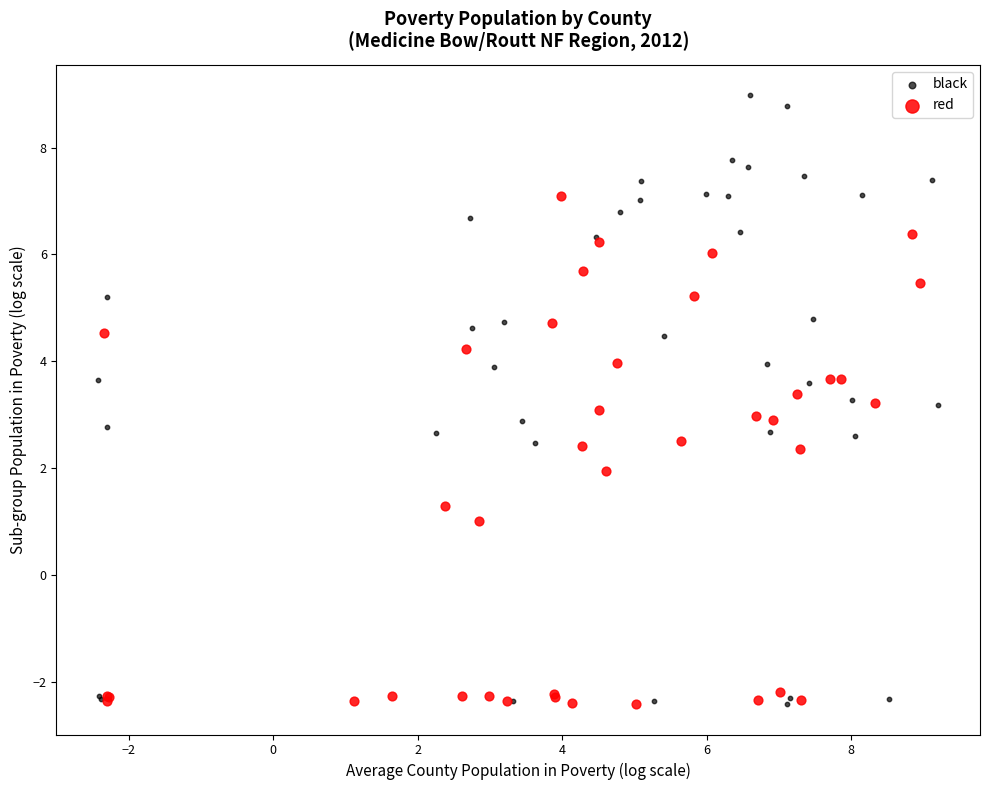

Which series has the largest Y range (max minus min)?

black